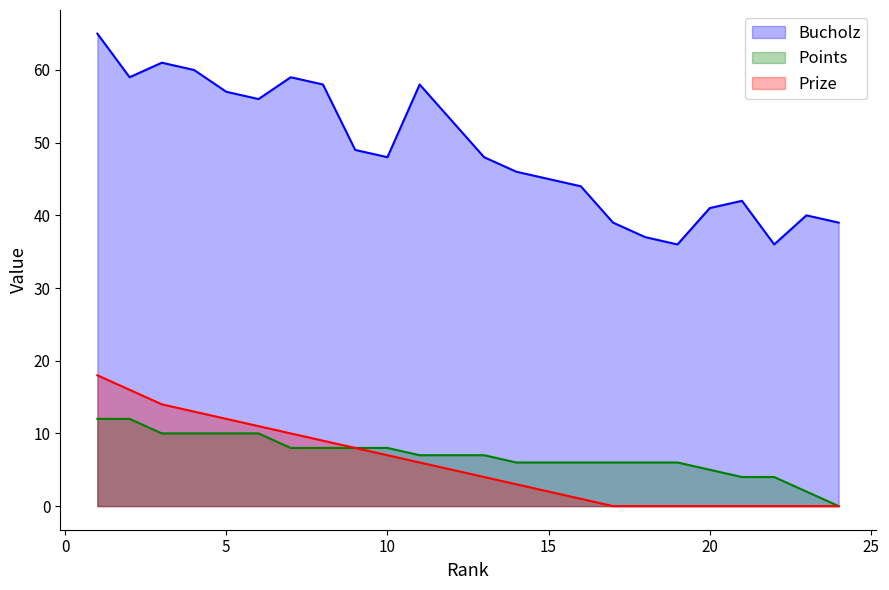

True or false: Points and Bucholz cross at least once.

False